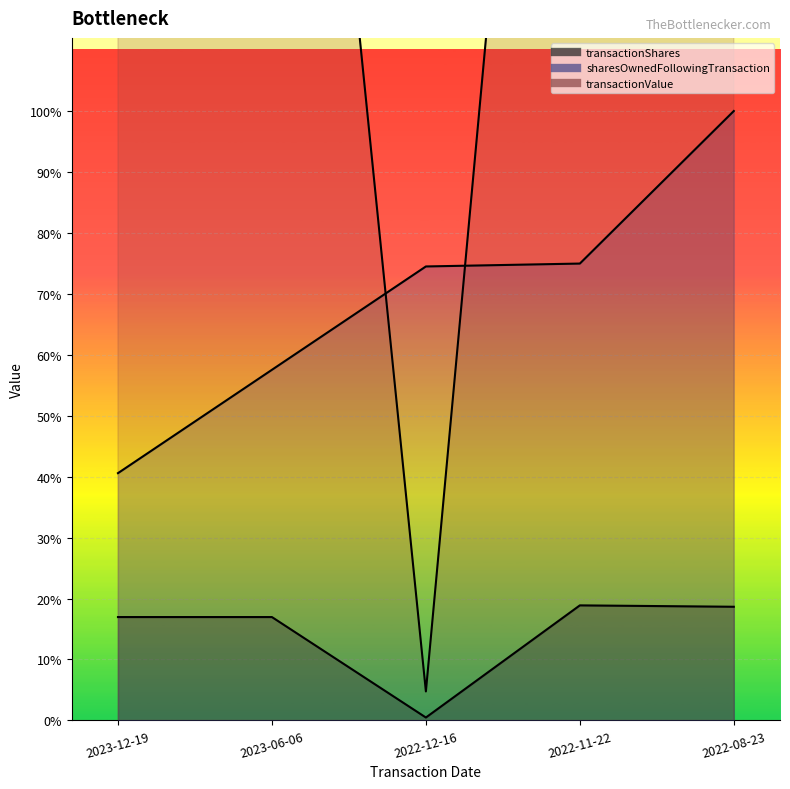

Where is the first local minimum for transactionShares?

2022-12-16